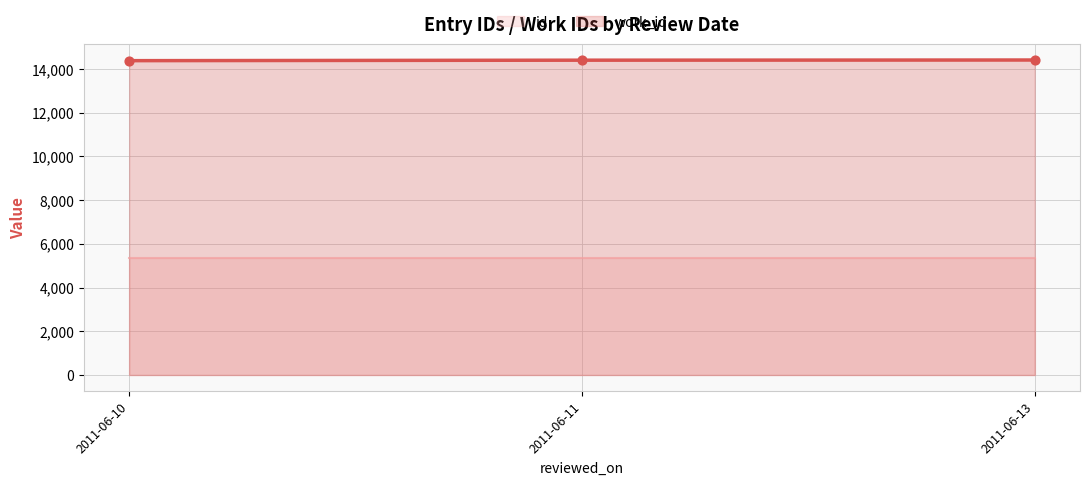

What is the change in value from 2011-06-10 to 2011-06-13?

+30